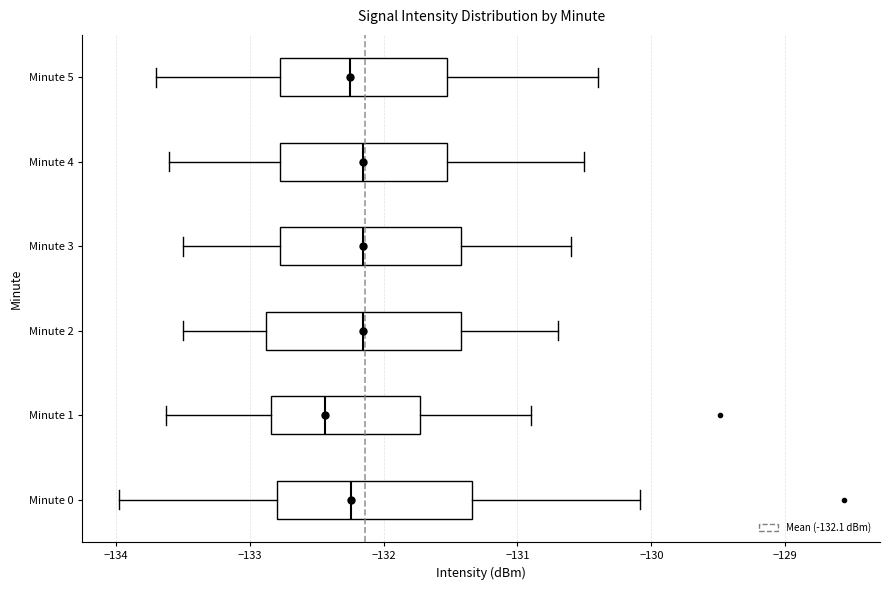

Reading bottom to top, read every box against the x-axis: the position of its median line, the range the box covers, and the ends of its whiskers. The values are not printed on the chart, so give them approximately, as read against the axis.

Minute 0: median -132.2, box -132.8 to -131.3, whiskers -134.0 to -130.1
Minute 1: median -132.4, box -132.8 to -131.7, whiskers -133.6 to -130.9
Minute 2: median -132.1, box -132.9 to -131.4, whiskers -133.5 to -130.7
Minute 3: median -132.1, box -132.8 to -131.4, whiskers -133.5 to -130.6
Minute 4: median -132.1, box -132.8 to -131.5, whiskers -133.6 to -130.5
Minute 5: median -132.2, box -132.8 to -131.5, whiskers -133.7 to -130.4